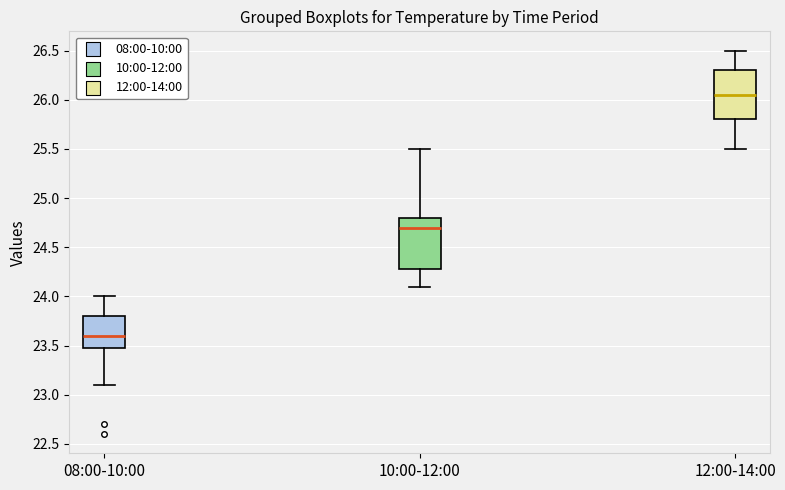

Reading left to right, read every box against the y-axis: the position of its median line, the range the box covers, and the ends of its whiskers. The values are not printed on the chart, so give them approximately, as read against the axis.

08:00-10:00: median 23.60, box 23.50 to 23.80, whiskers 23.10 to 24.00
10:00-12:00: median 24.70, box 24.30 to 24.80, whiskers 24.10 to 25.50
12:00-14:00: median 26.05, box 25.80 to 26.30, whiskers 25.50 to 26.50